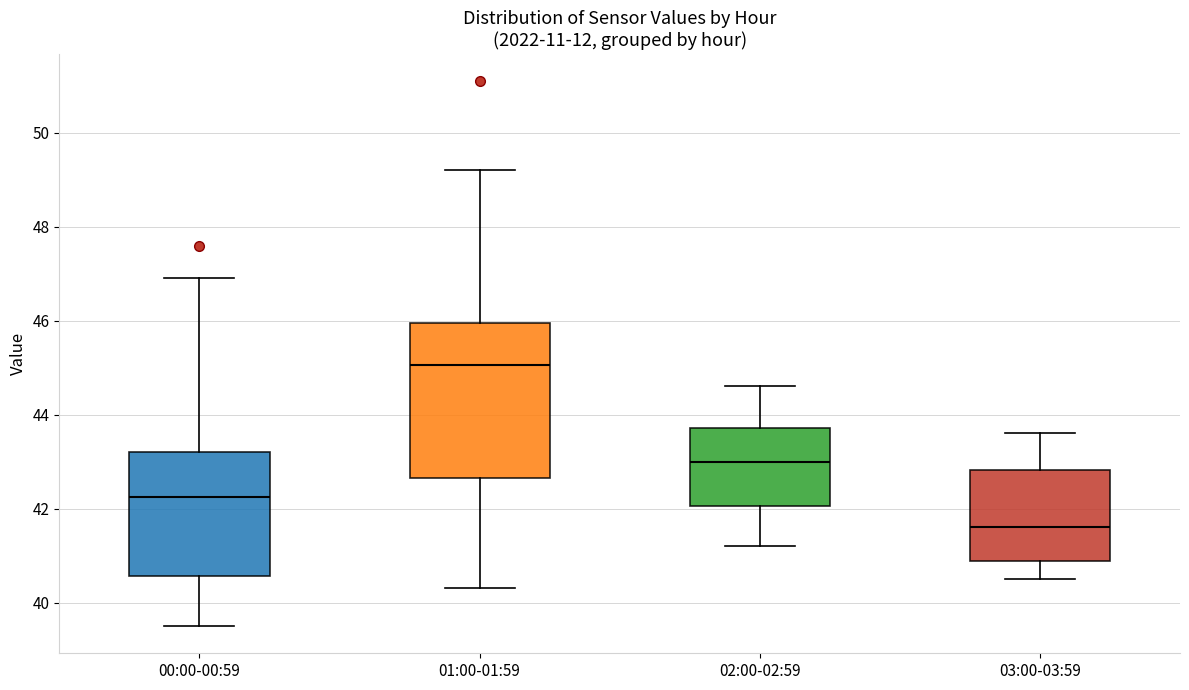

Reading left to right, read every box against the y-axis: the position of its median line, the range the box covers, and the ends of its whiskers. The values are not printed on the chart, so give them approximately, as read against the axis.

00:00-00:59: median 42.2, box 40.6 to 43.2, whiskers 39.6 to 47.0
01:00-01:59: median 45.0, box 42.6 to 46.0, whiskers 40.4 to 49.2
02:00-02:59: median 43.0, box 42.0 to 43.8, whiskers 41.2 to 44.6
03:00-03:59: median 41.6, box 40.8 to 42.8, whiskers 40.6 to 43.6